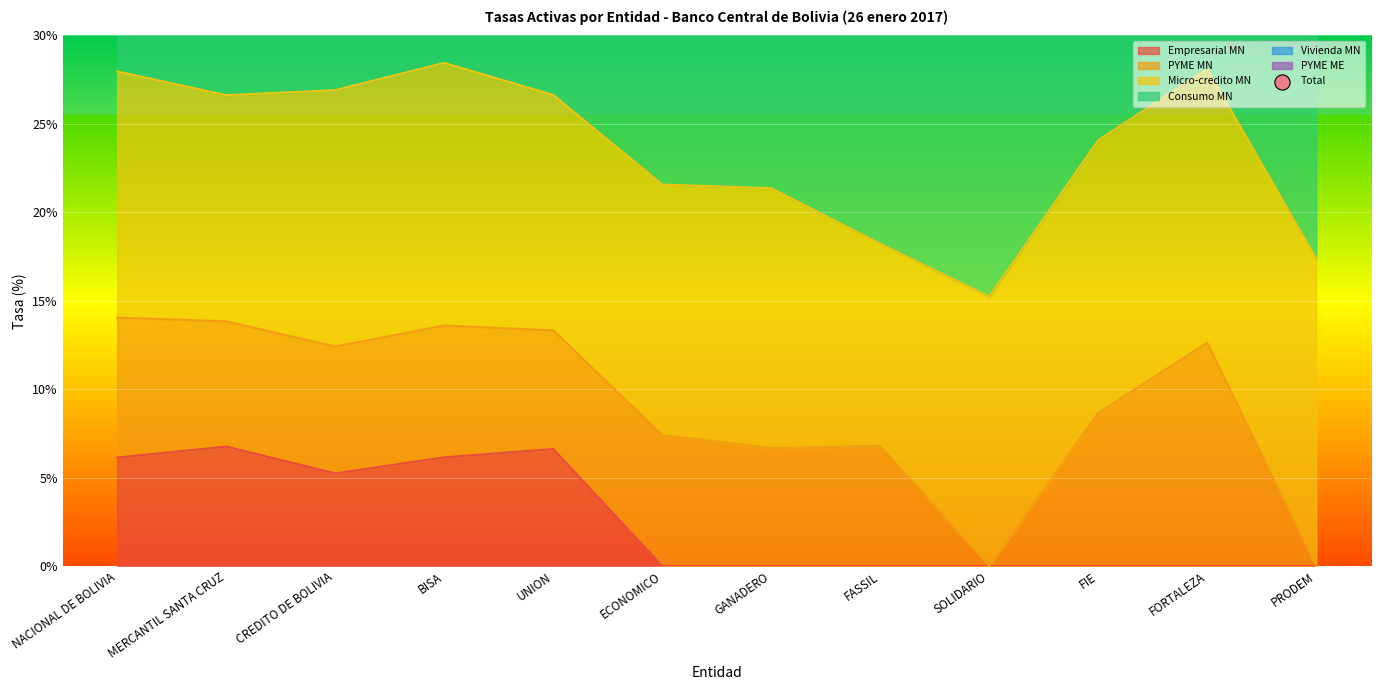

True or false: Empresarial MN has a value of 9.4 at CREDITO DE BOLIVIA.

False